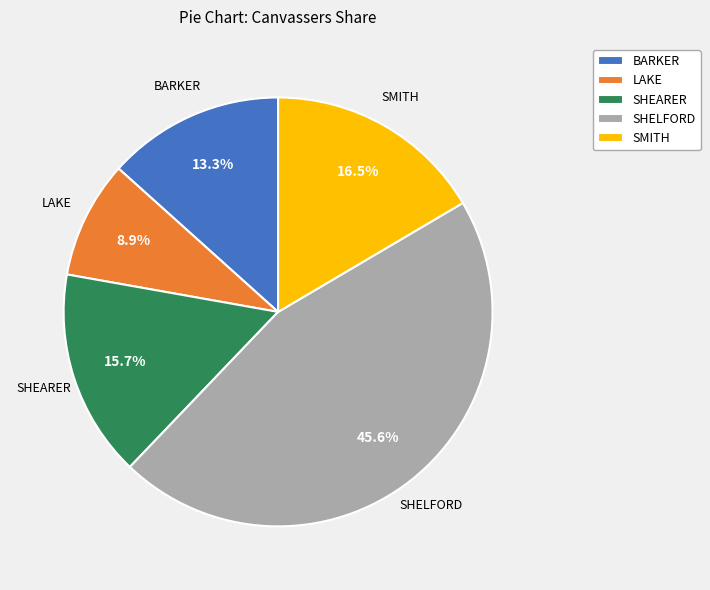

Which category has the biggest portion of the pie?

SHELFORD